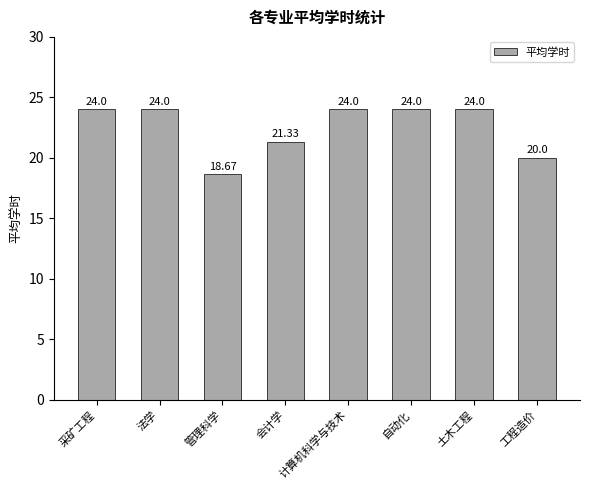

What is the minimum value shown in the chart?

18.7